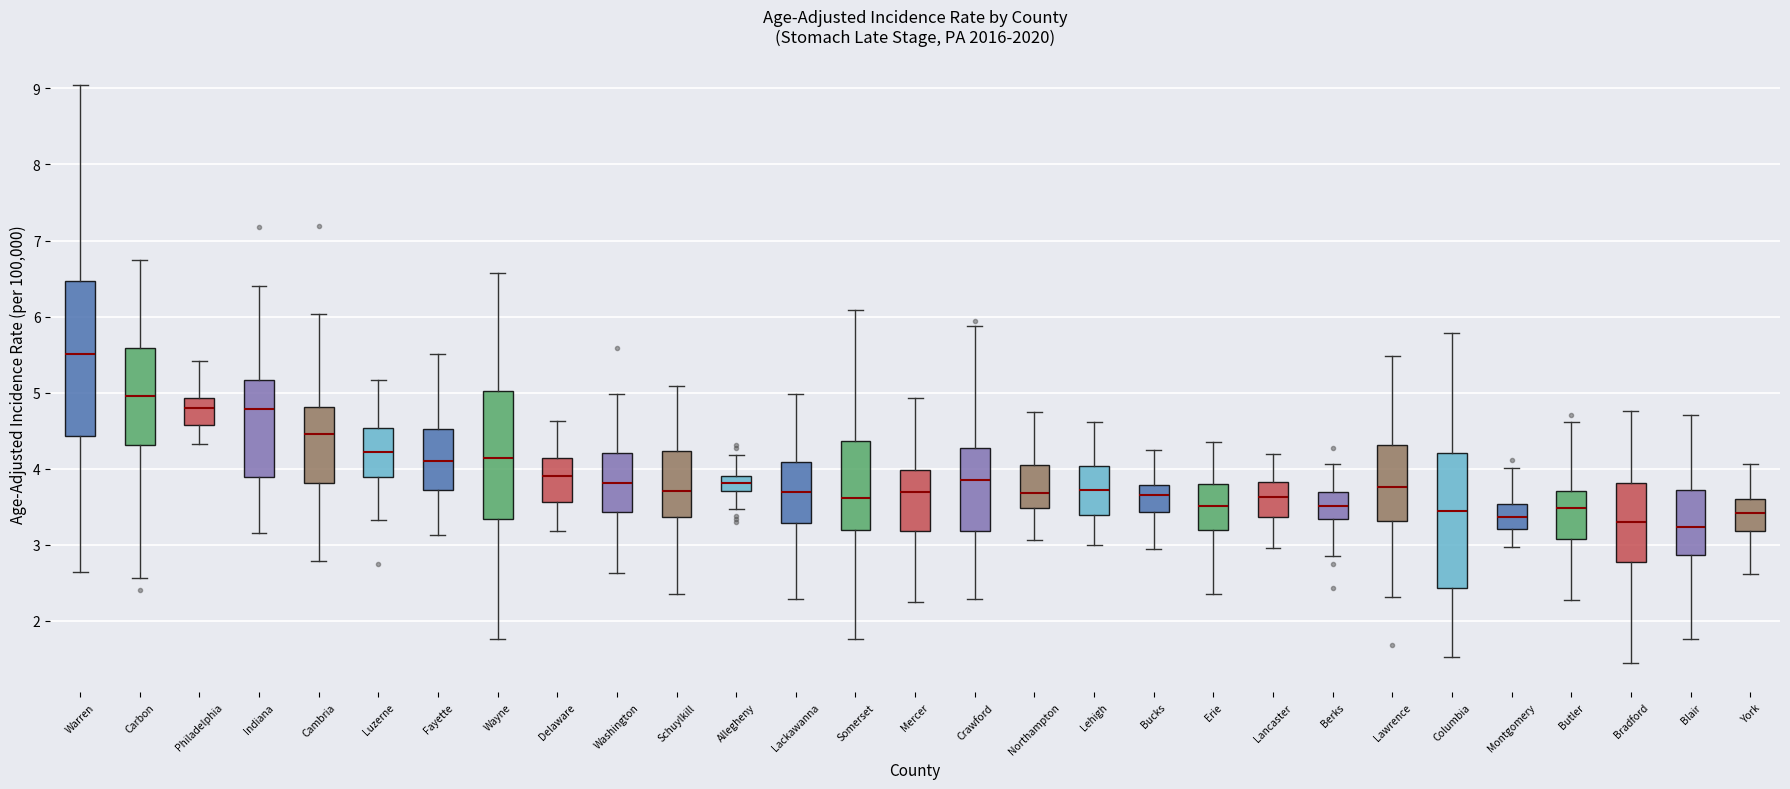

Where does the lower whisker of the box for Fayette end on the y-axis? The values are not printed on the chart, so give them approximately, as read against the axis.

3.1